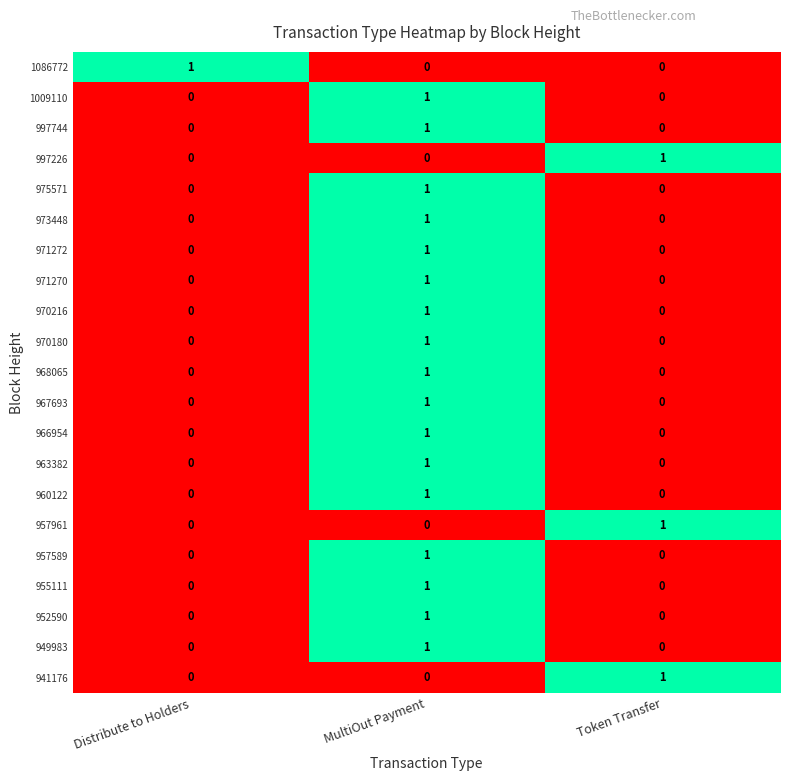

At which category is the sum across all series the highest?

MultiOut Payment